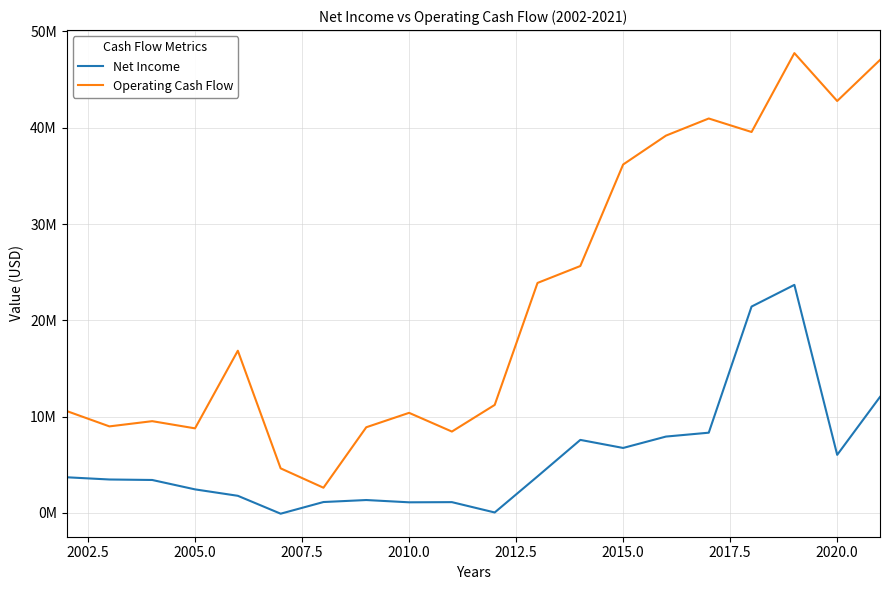

What is the highest value of the Operating Cash Flow series?

47748000